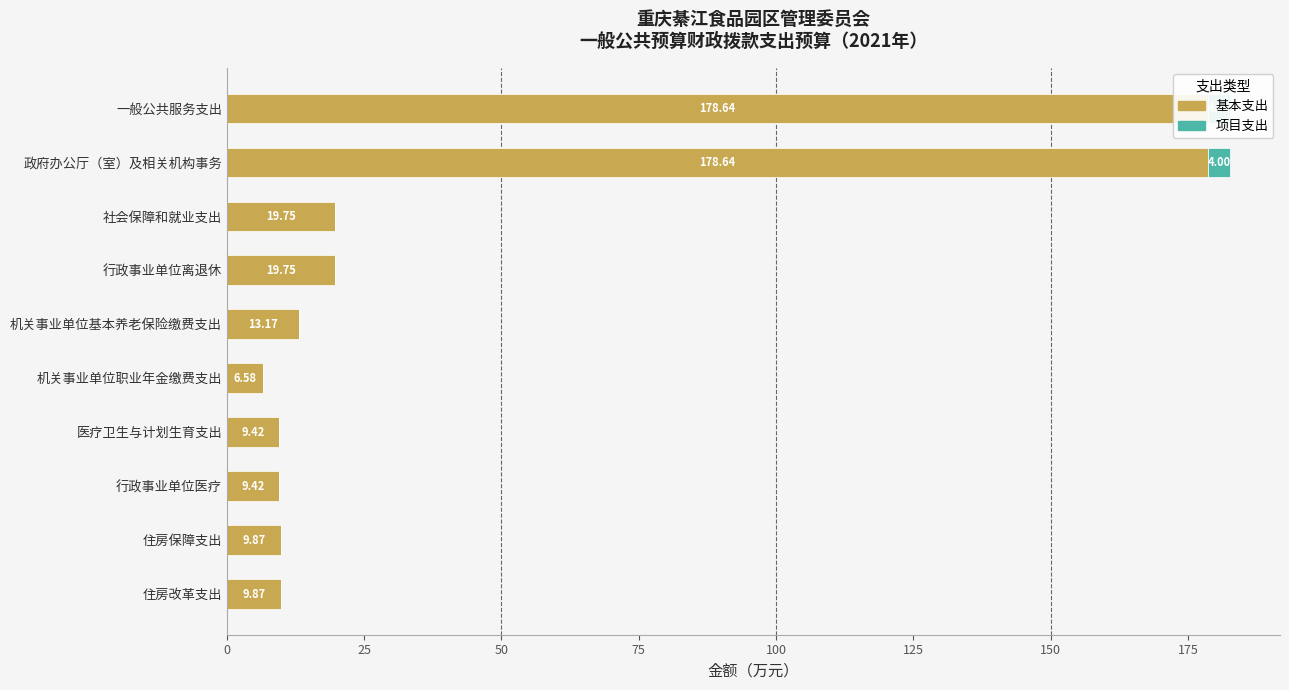

True or false: 项目支出 has a value of 4.0 at 一般公共服务支出.

True